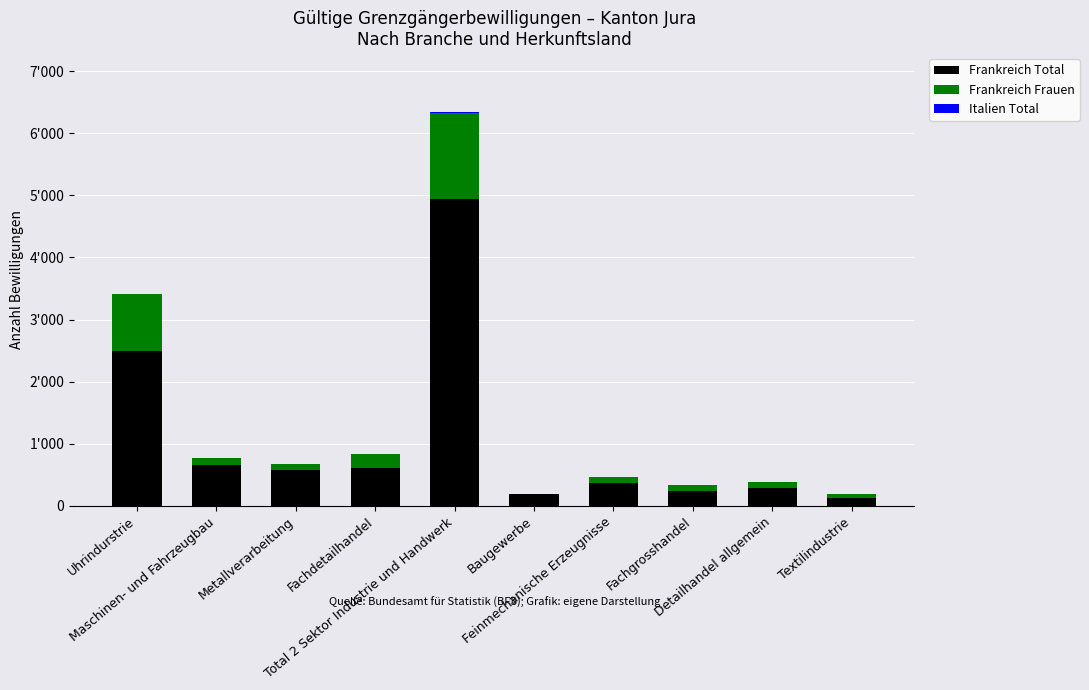

Does the chart contain stacked bars?

Yes